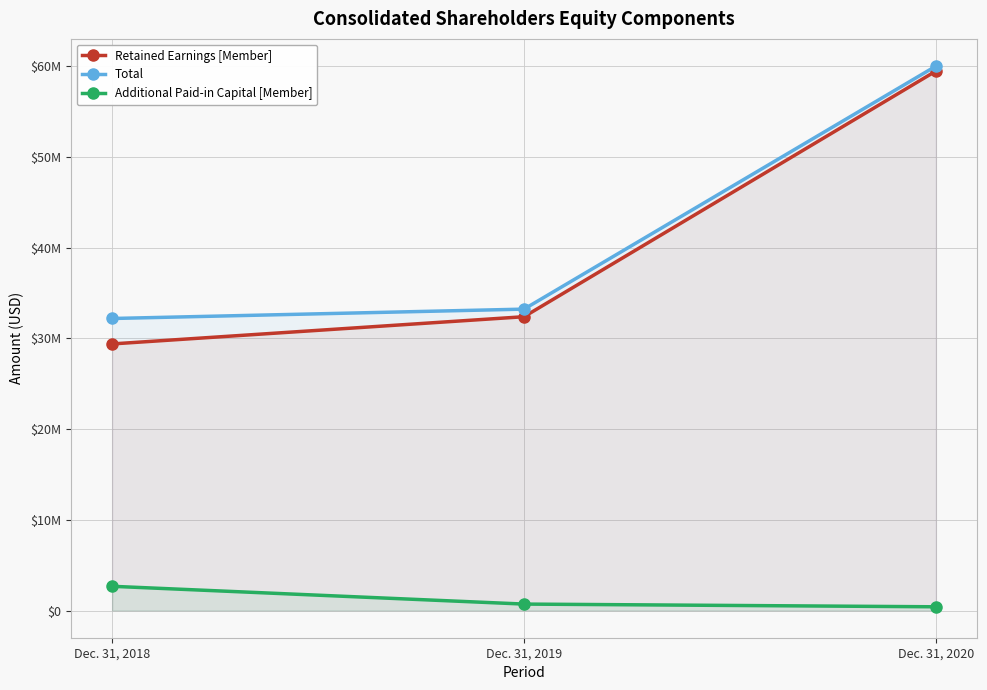

What is the sum of all Retained Earnings [Member] values?

121256000